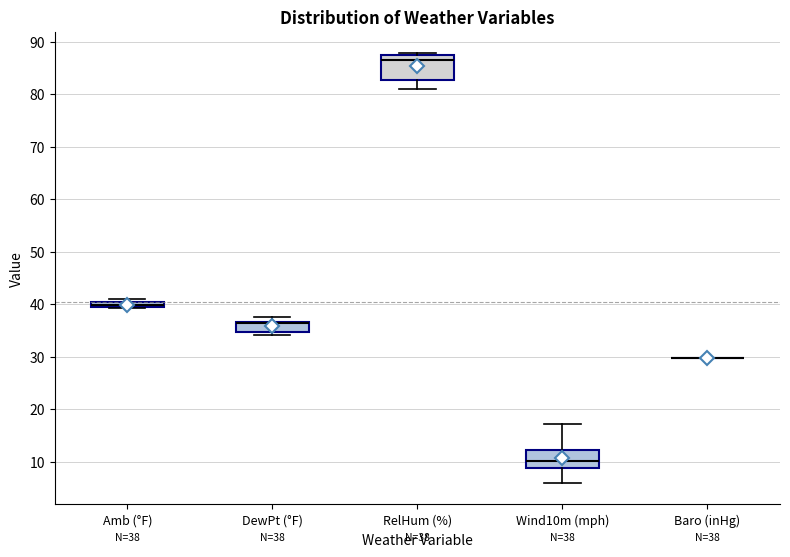

Comparing the boxes themselves (not the whiskers), which one is the tallest?

RelHum (%)